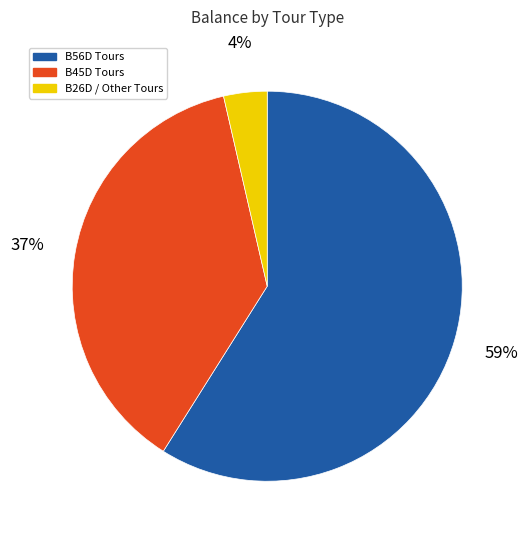

Is there a majority slice in this chart?

Yes